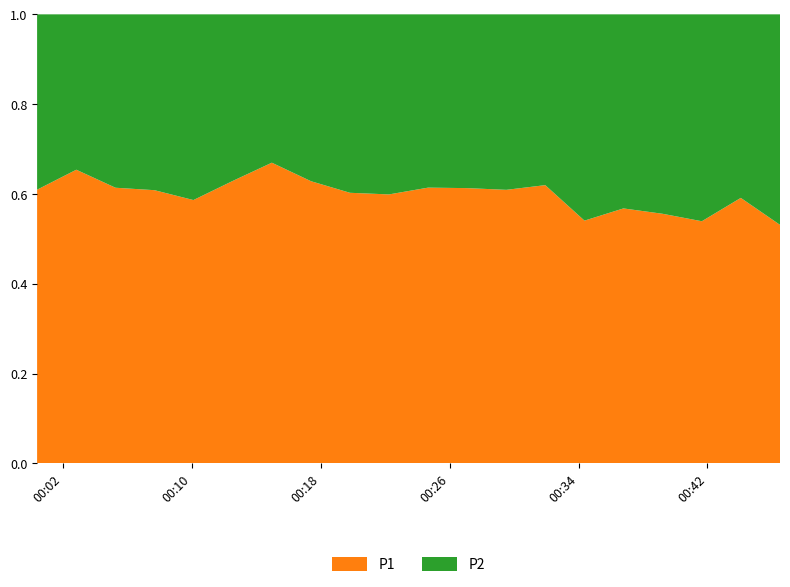

Reading left to right, extract all data points from this chart.

P1: 2024-03-06T00:00:24=21.4	2024-03-06T00:02:50=27.4	2024-03-06T00:05:16=20.9	2024-03-06T00:07:41=21.1	2024-03-06T00:10:06=18.5	2024-03-06T00:12:33=23.6	2024-03-06T00:14:58=29.1	2024-03-06T00:17:24=23.9	2024-03-06T00:19:49=21.8	2024-03-06T00:22:14=20.1	2024-03-06T00:24:40=21.4	2024-03-06T00:27:05=22.2	2024-03-06T00:29:31=22.5	2024-03-06T00:31:56=24.4	2024-03-06T00:34:22=9.7	2024-03-06T00:36:47=9.4	2024-03-06T00:39:13=8.1	2024-03-06T00:41:39=8.1	2024-03-06T00:44:04=9.9	2024-03-06T00:46:30=8.1
P2: 2024-03-06T00:00:24=13.7	2024-03-06T00:02:50=14.5	2024-03-06T00:05:16=13.2	2024-03-06T00:07:41=13.6	2024-03-06T00:10:06=13.1	2024-03-06T00:12:33=13.9	2024-03-06T00:14:58=14.3	2024-03-06T00:17:24=14.2	2024-03-06T00:19:49=14.4	2024-03-06T00:22:14=13.5	2024-03-06T00:24:40=13.4	2024-03-06T00:27:05=14.1	2024-03-06T00:29:31=14.4	2024-03-06T00:31:56=15.0	2024-03-06T00:34:22=8.3	2024-03-06T00:36:47=7.2	2024-03-06T00:39:13=6.5	2024-03-06T00:41:39=6.9	2024-03-06T00:44:04=6.9	2024-03-06T00:46:30=7.2